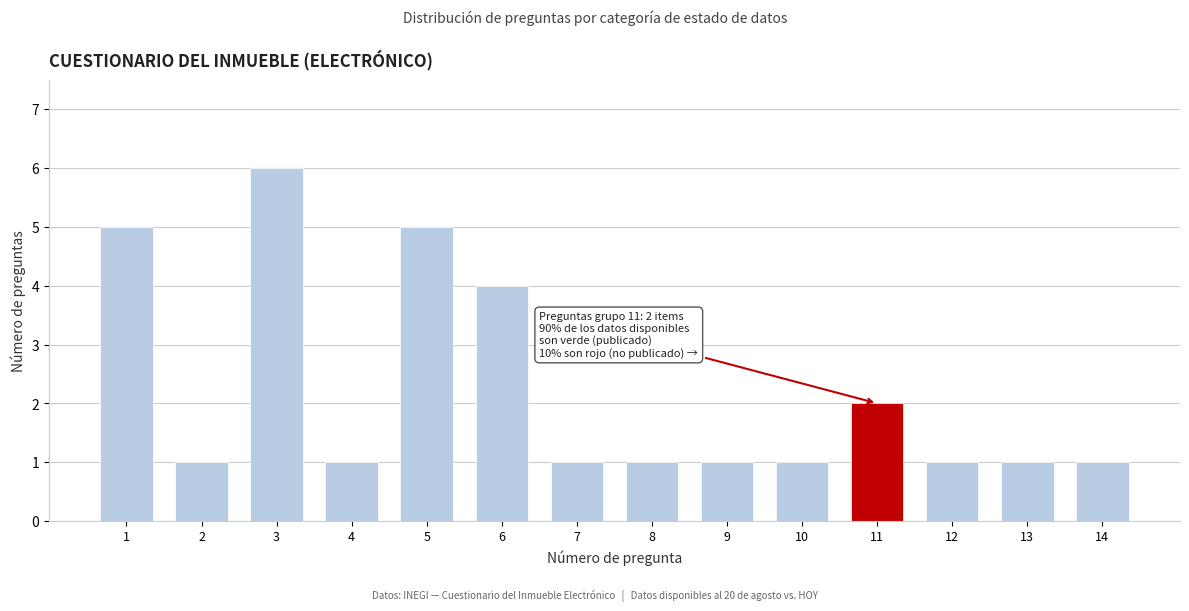

Reading left to right, what are all the values shown in this chart?

5	1	6	1	5	4	1	1	1	1	2	1	1	1